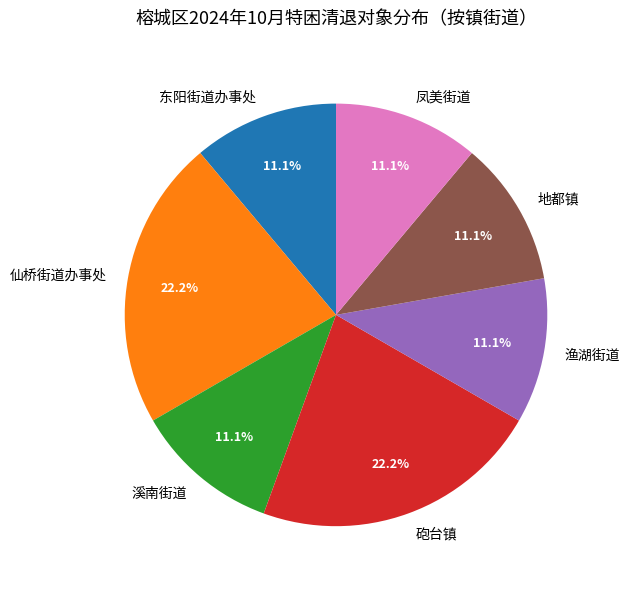

Is the sum of 地都镇 and 仙桥街道办事处 greater than half?

No